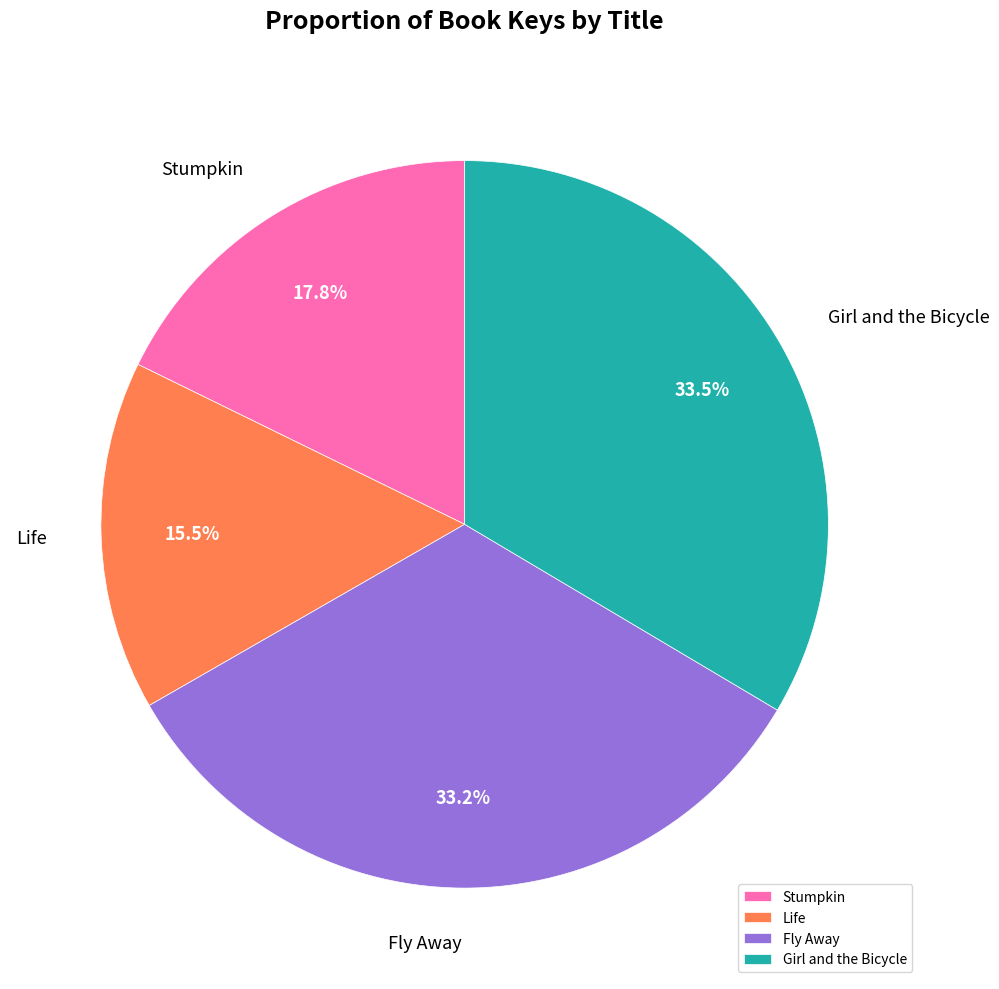

Does any single category account for the majority?

No